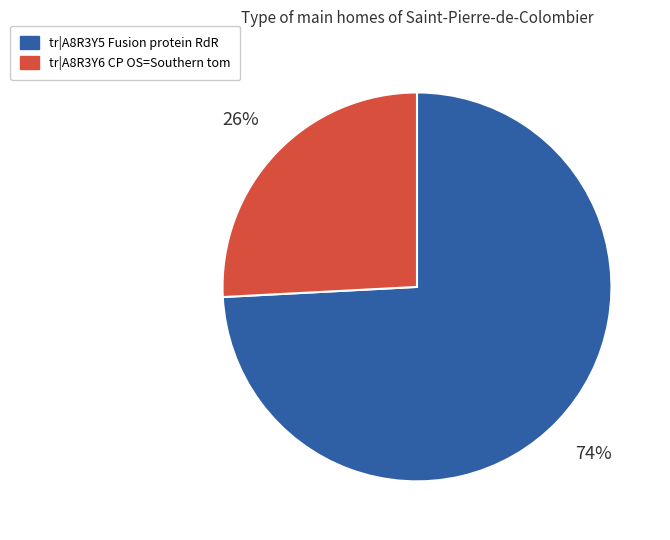

Is there any slice that represents more than half of the pie?

Yes